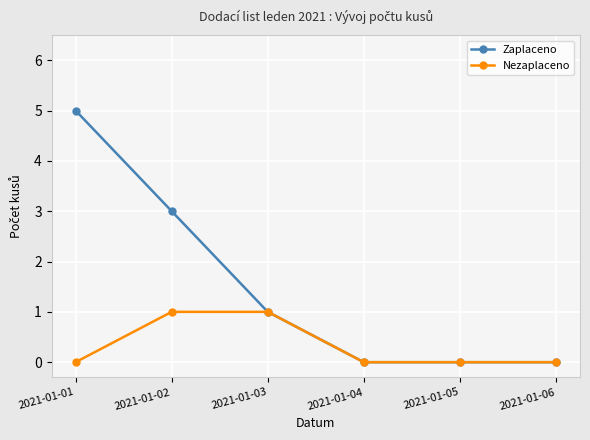

List the series in order of their overall mean, lowest first.

Nezaplaceno, Zaplaceno